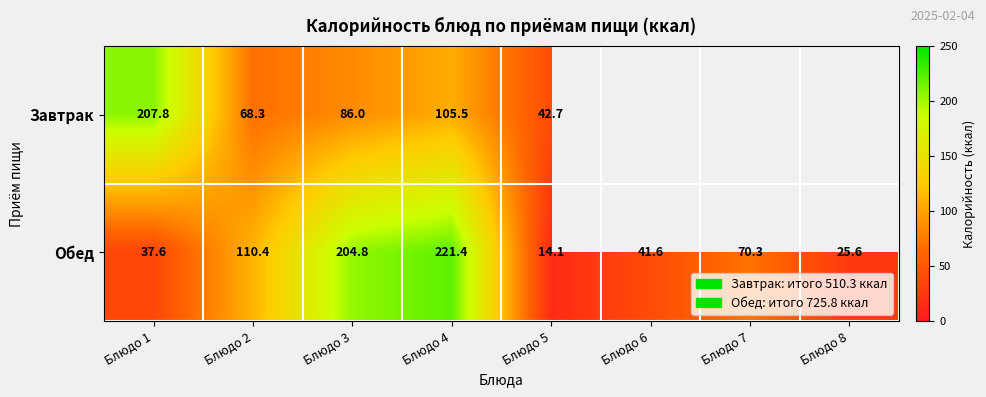

Is it true that row_0 equals 105.5 at Блюдо 4?

True